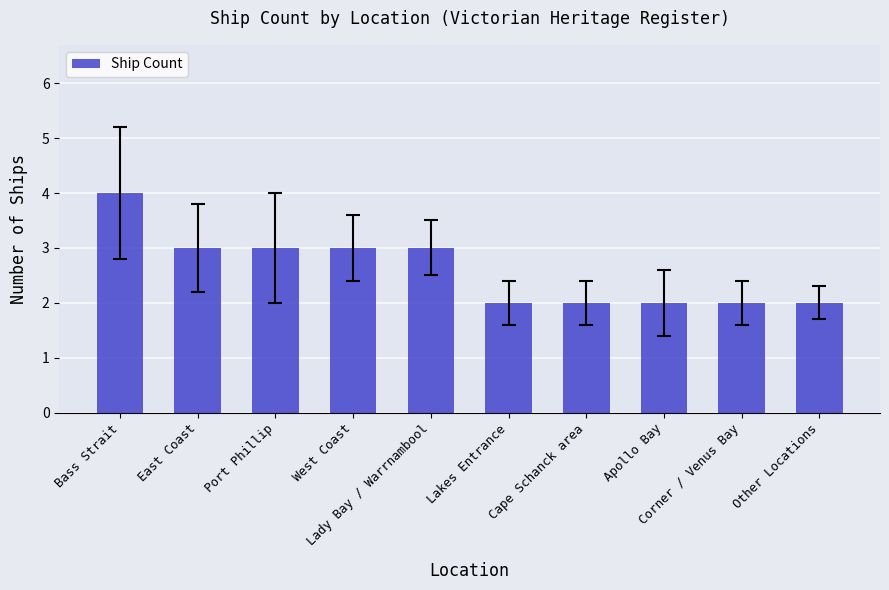

What is the change in value from Lady Bay / Warrnambool to Cape Schanck area?

-1